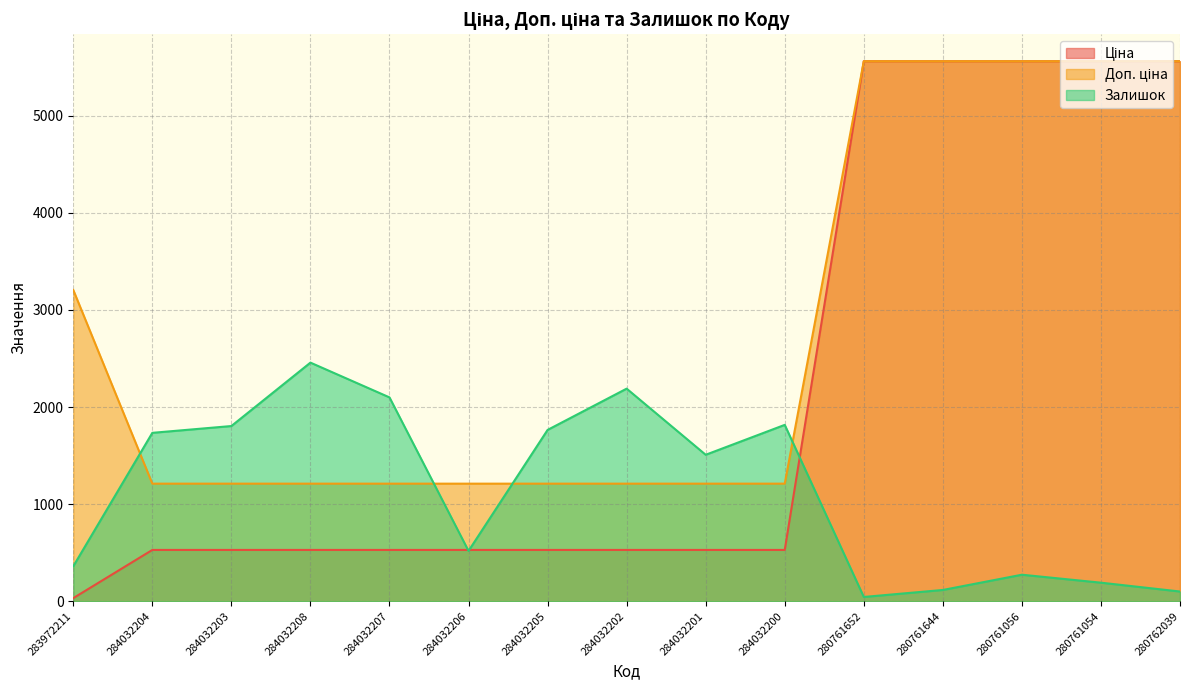

Count the number of data series in this chart.

3